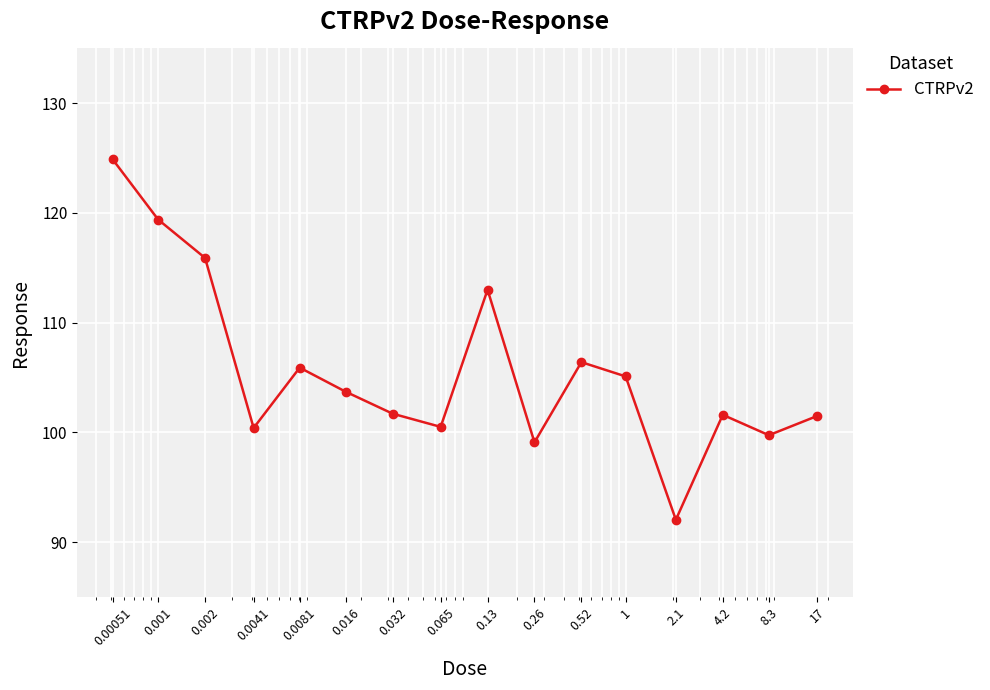

What is the average value?

105.7